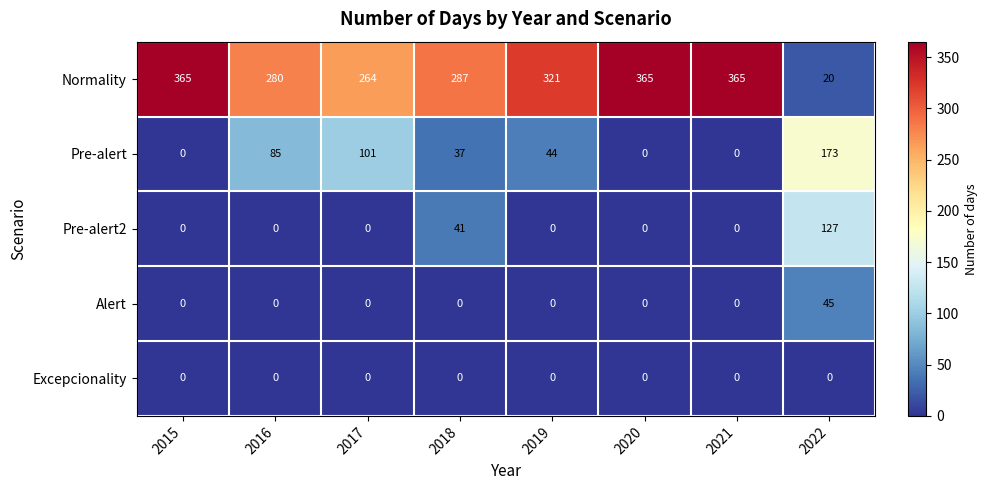

What is the difference between the second highest and second lowest values in the Pre-alert2 series?

41